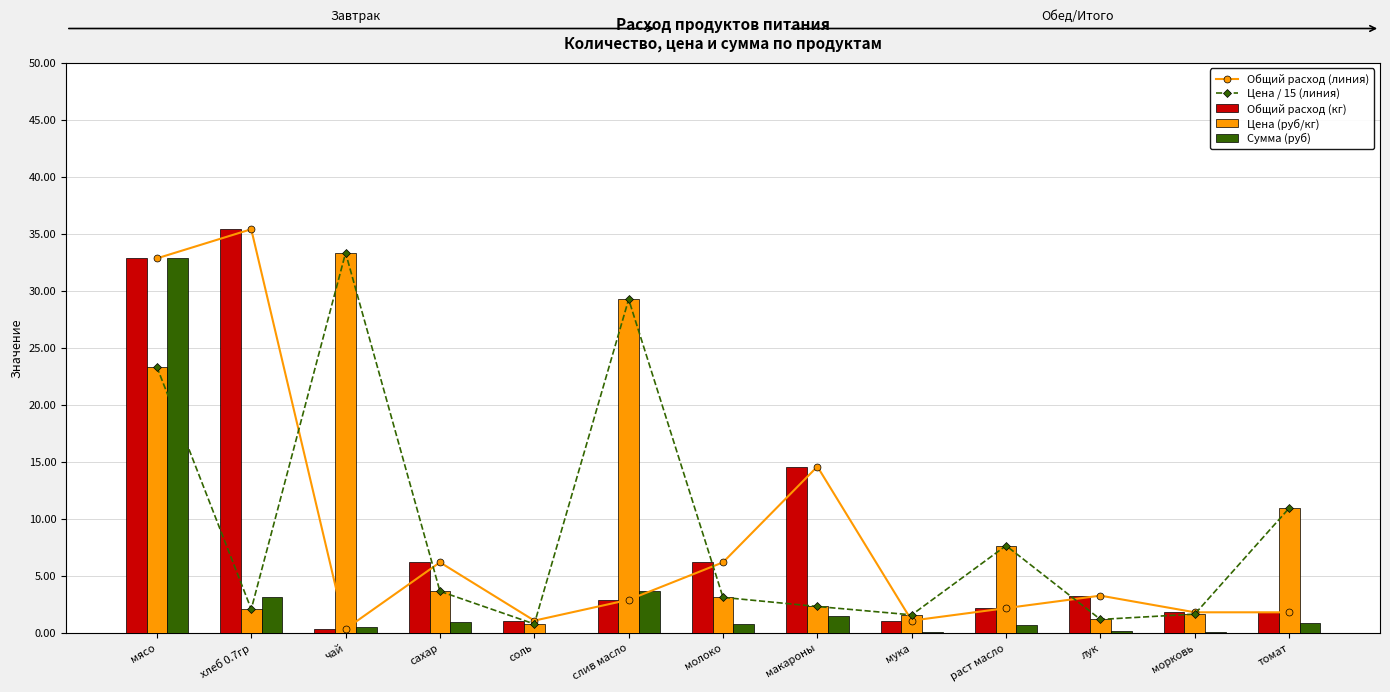

Rank the series by their maximum value, from highest to lowest.

Общий расход (линия), Общий расход (кг), Цена / 15 (линия), Цена (руб/кг), Сумма (руб)